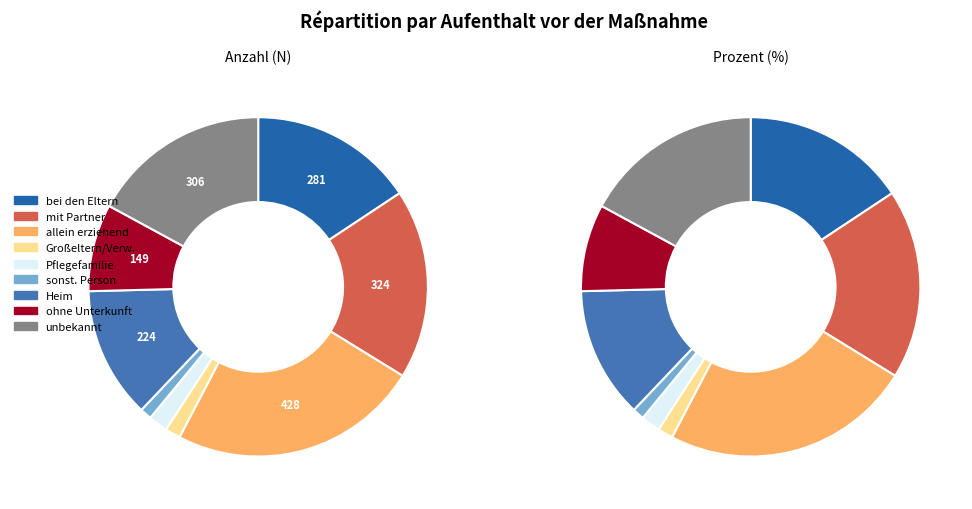

To the nearest percent, what percentage of the pie is bei allein erziehendem Elternteil?

24%